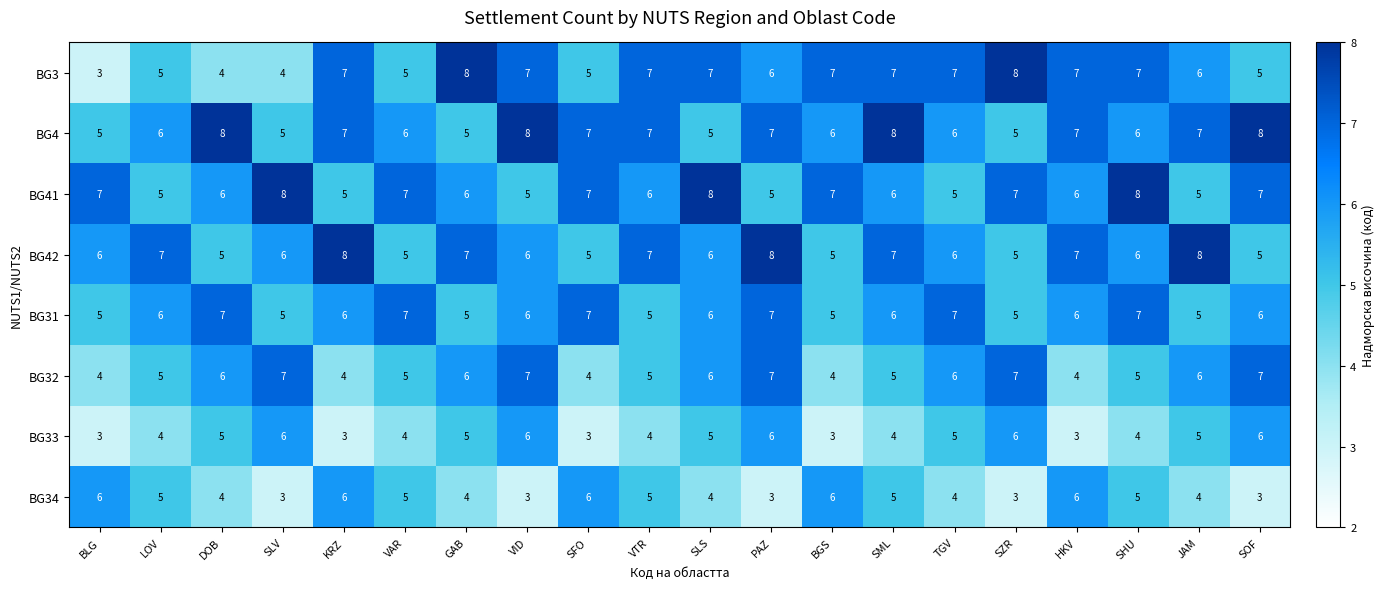

What is the total value across all series at PAZ?

49